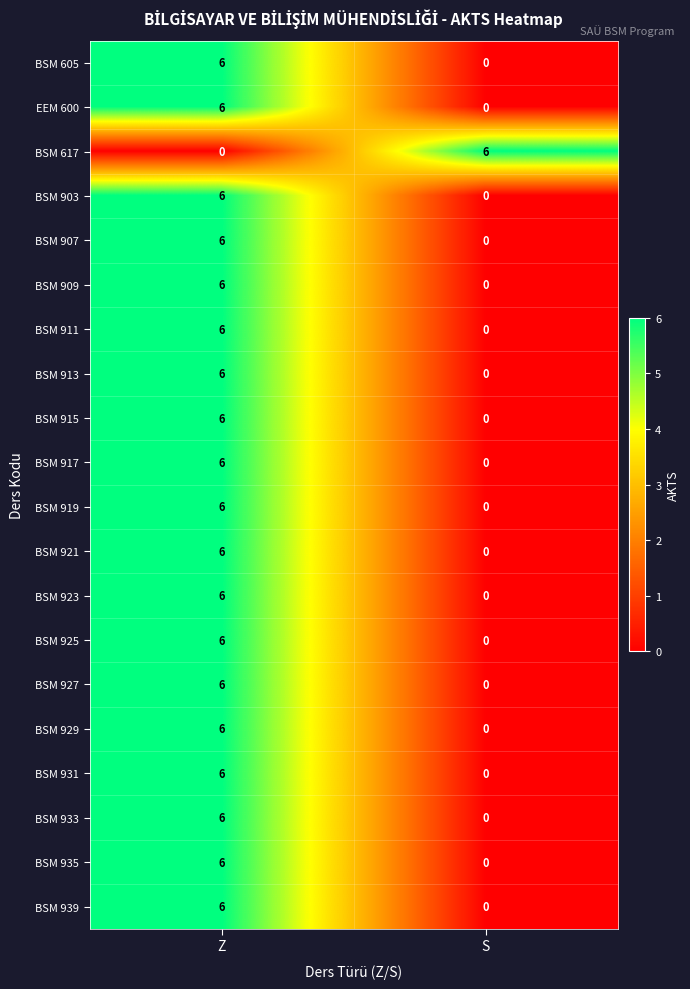

What is the total value across all series at Z?

114